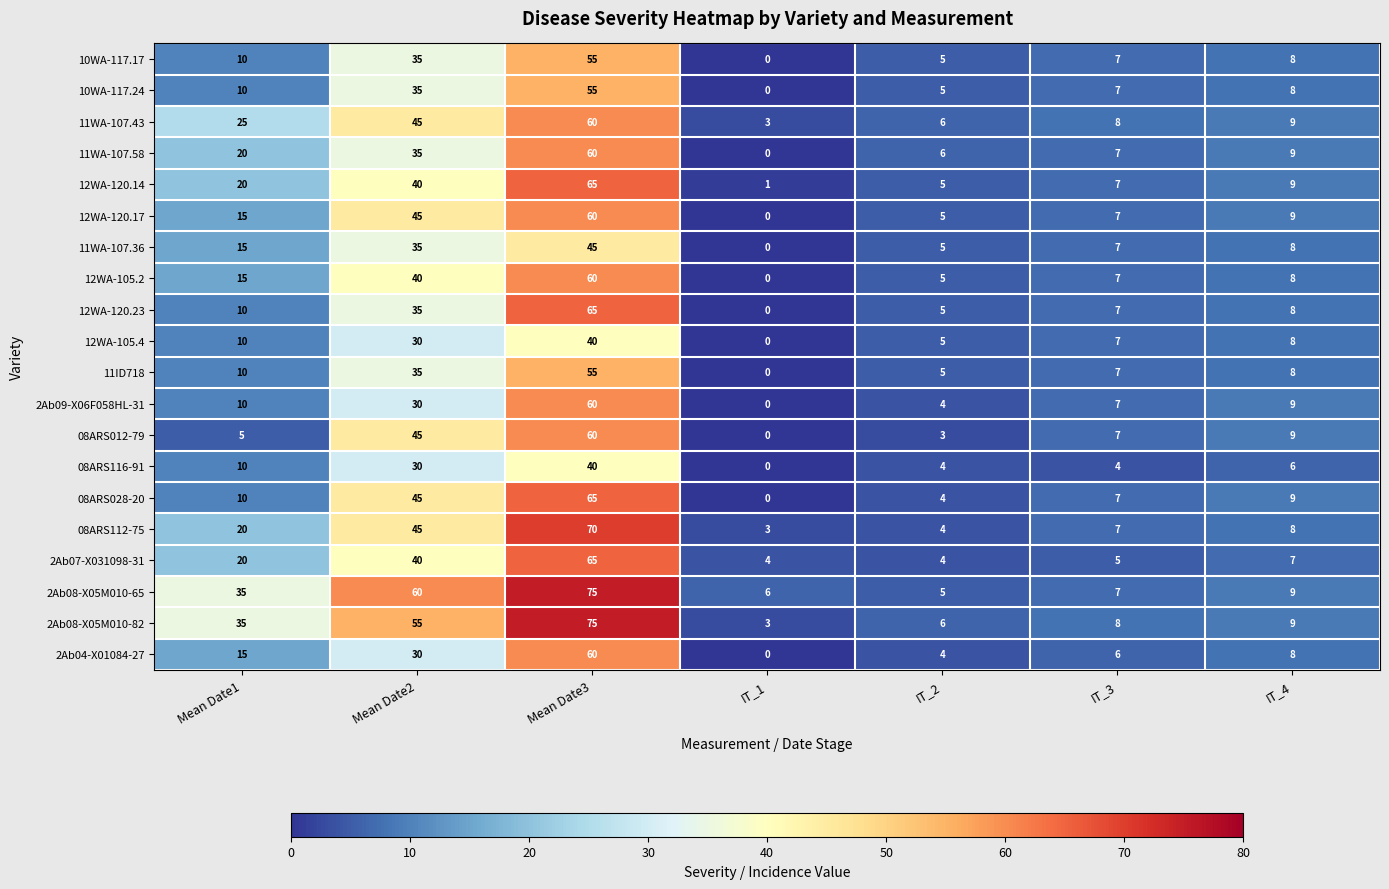

Between Mean Date2 and IT_3, which series saw the biggest shift?

2Ab08-X05M010-65